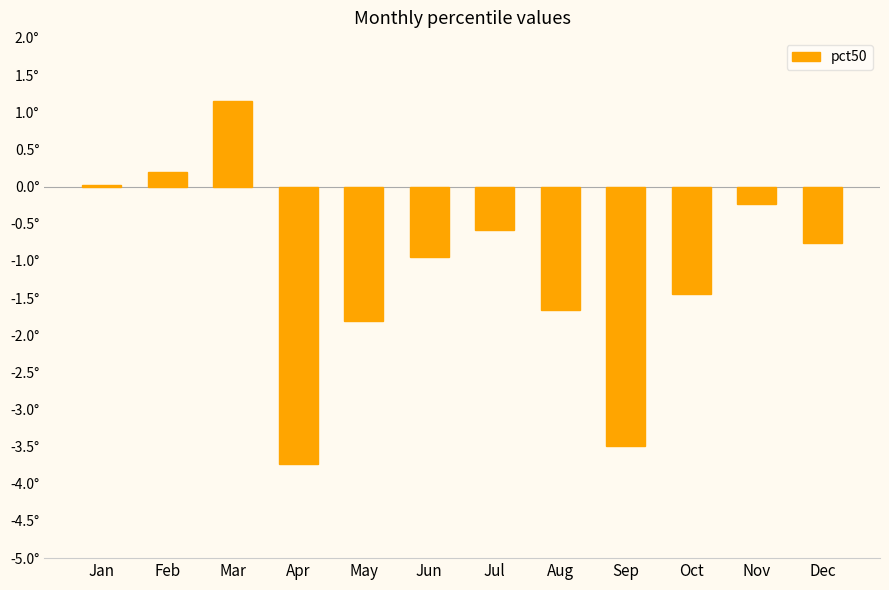

Are the bars horizontal?

No